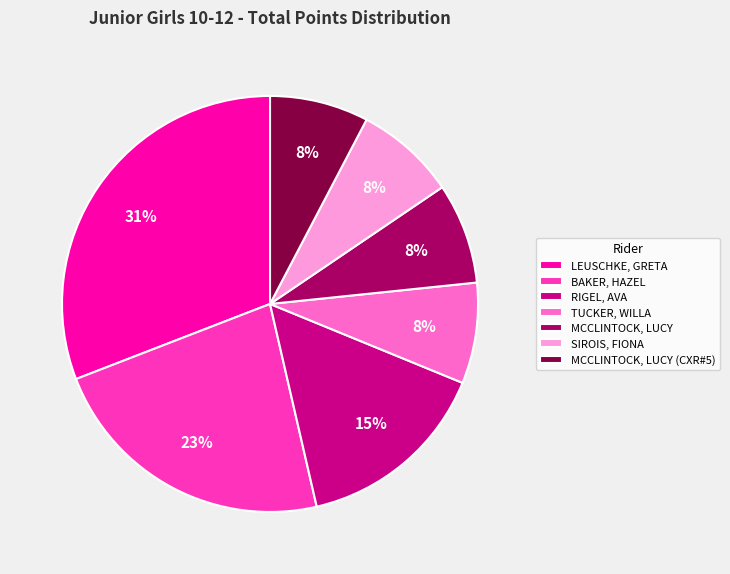

To the nearest percent, what portion does LEUSCHKE, GRETA represent?

31%